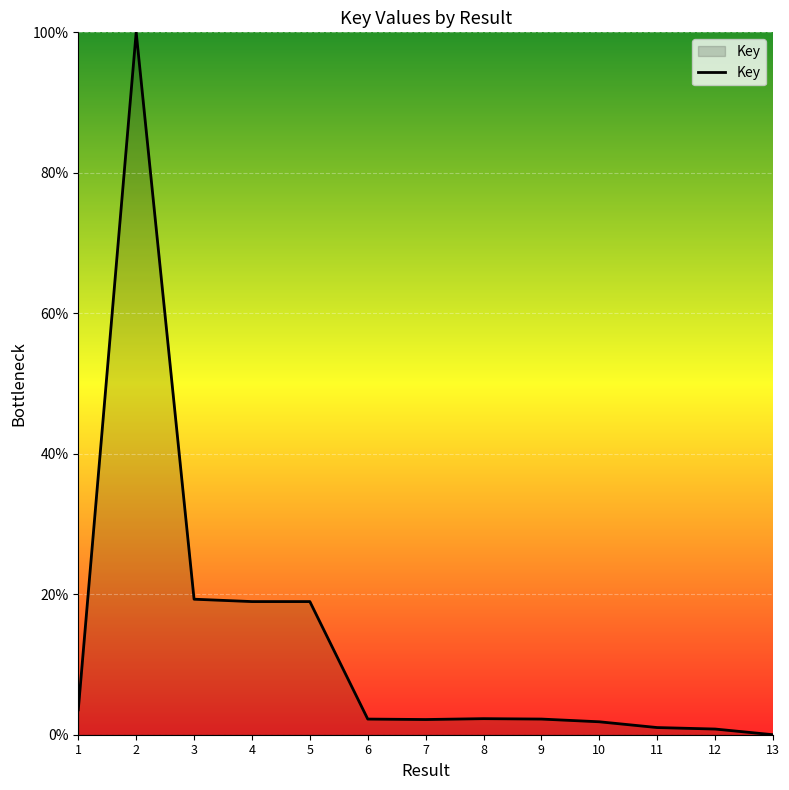

At which category does the chart reach its peak across all series?

2